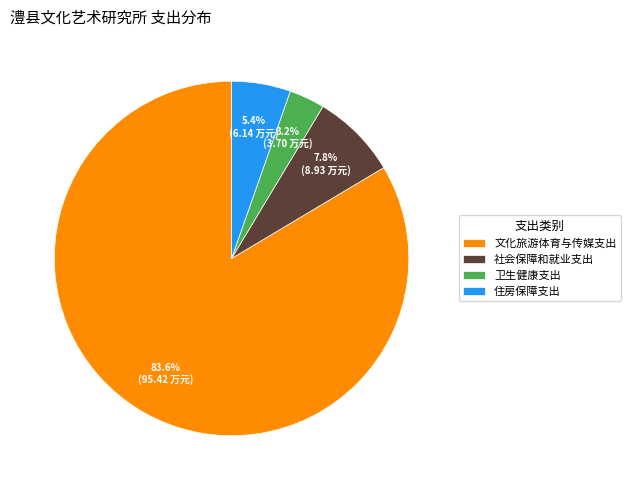

What percentage is the 文化旅游体育与传媒支出 slice, to the nearest percent?

84%